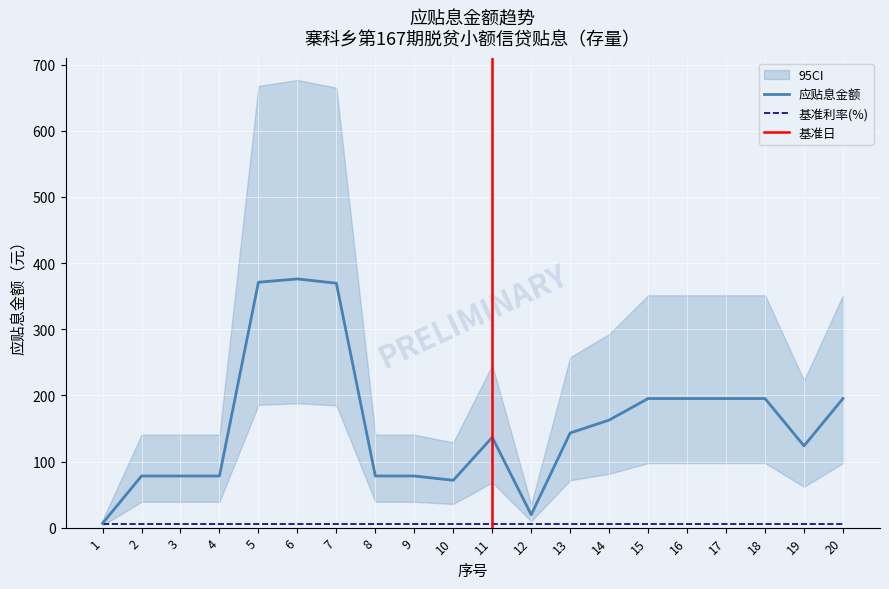

True or false: 贴息本金(万) and 应贴息金额 cross at least once.

False